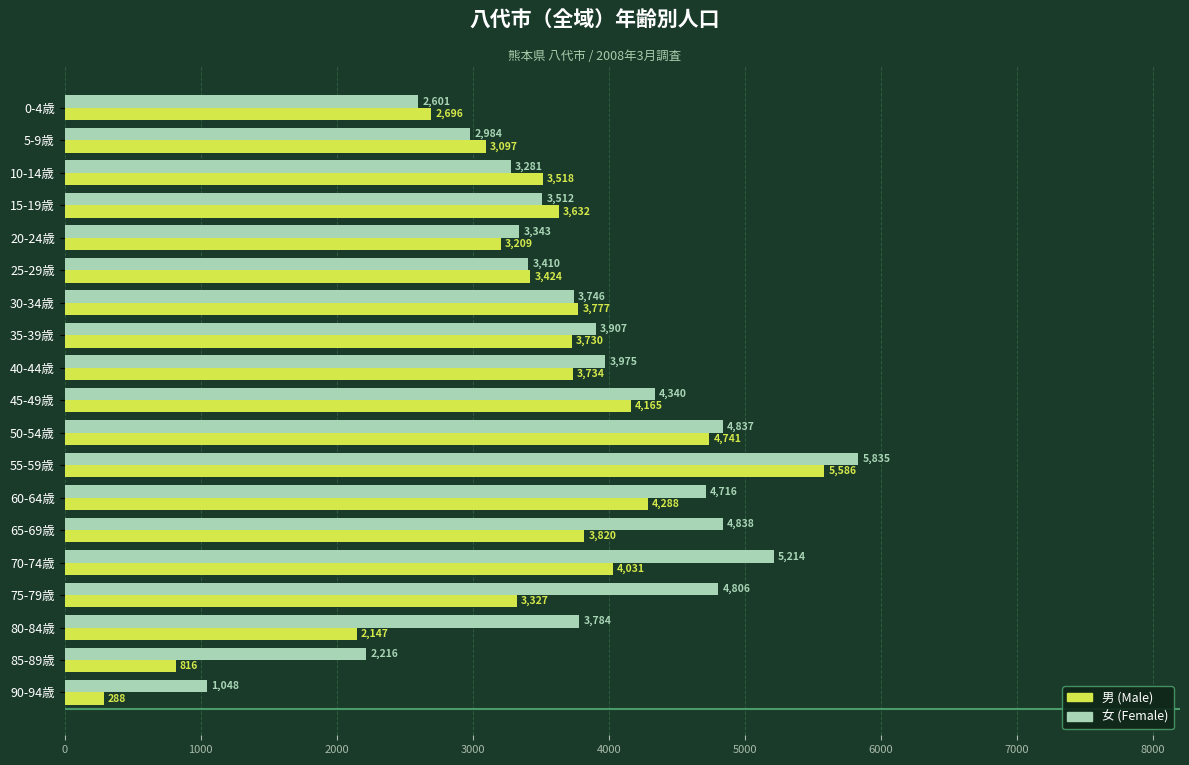

How many series are shown in this chart?

2